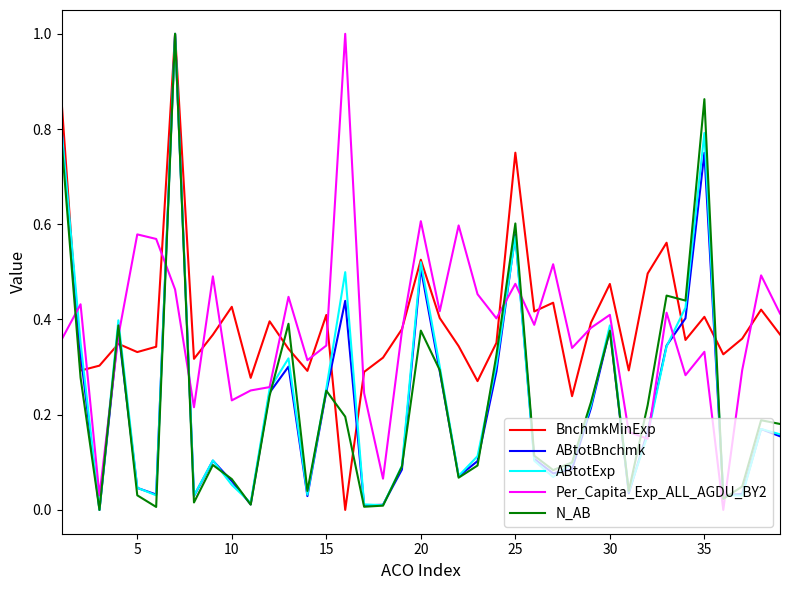

True or false: Per_Capita_Exp_ALL_AGDU_BY2 and ABtotBnchmk cross at least once.

True